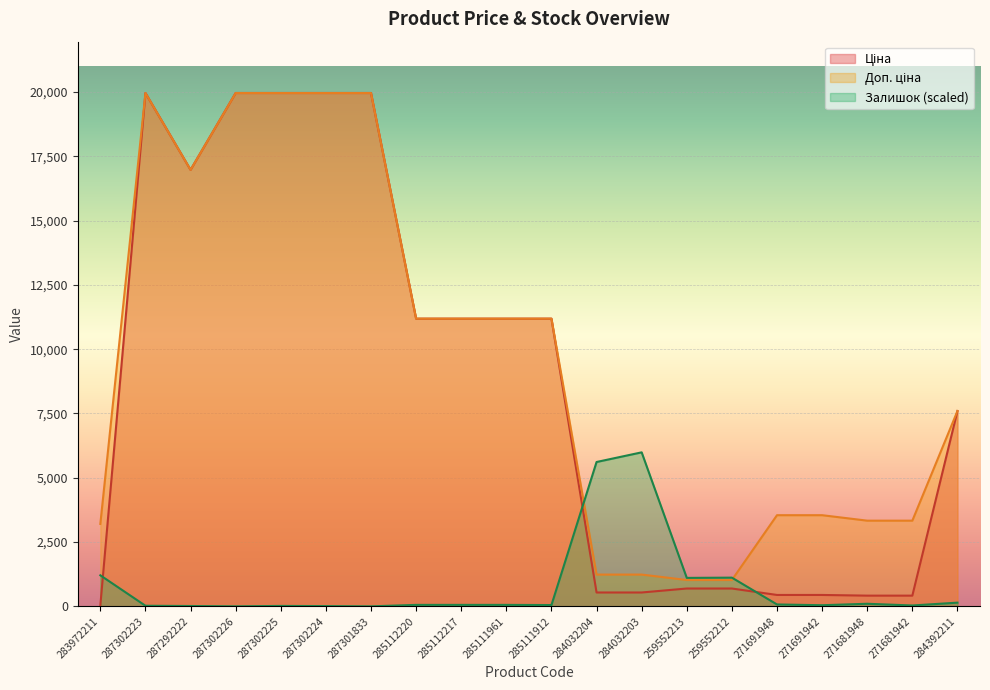

True or false: Доп. ціна and Ціна intersect in this chart.

False